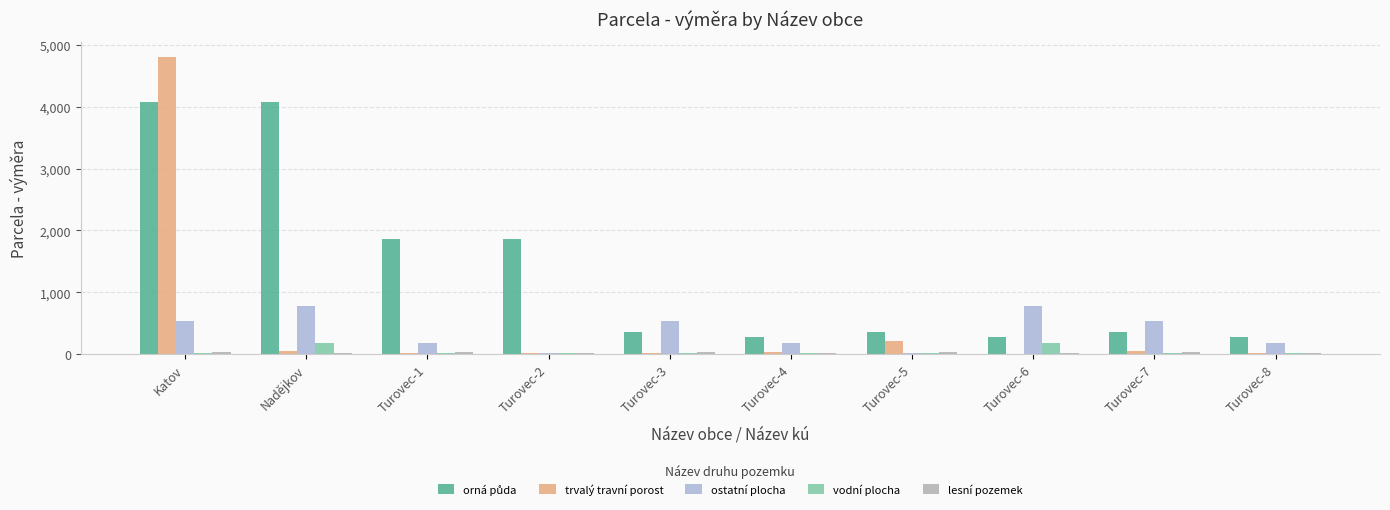

At which category is the sum across all series the highest?

Katov